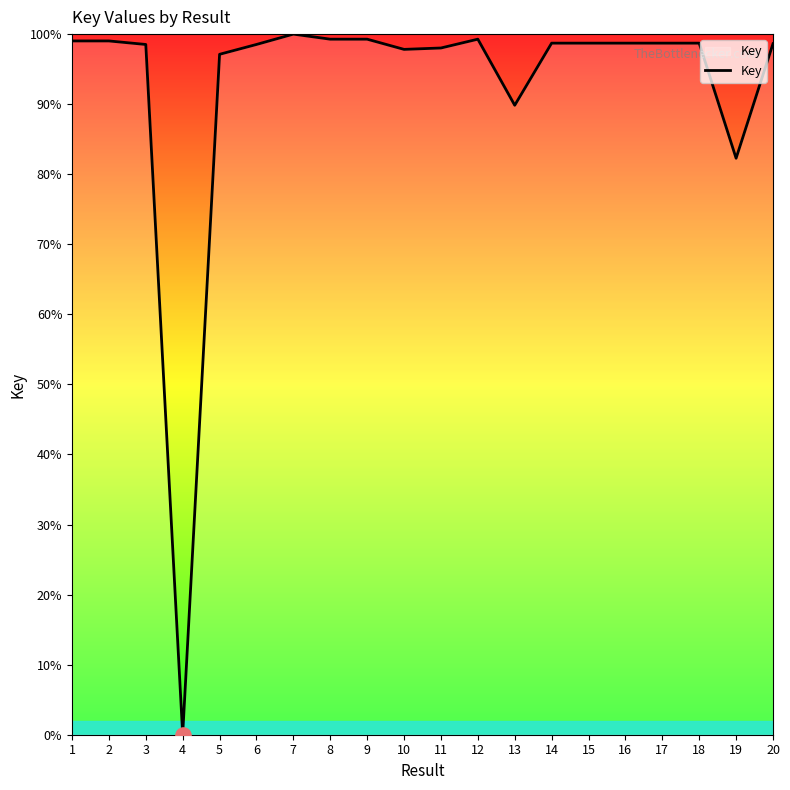

Approximately how many times larger is the value at 16 compared to 12?

1.0